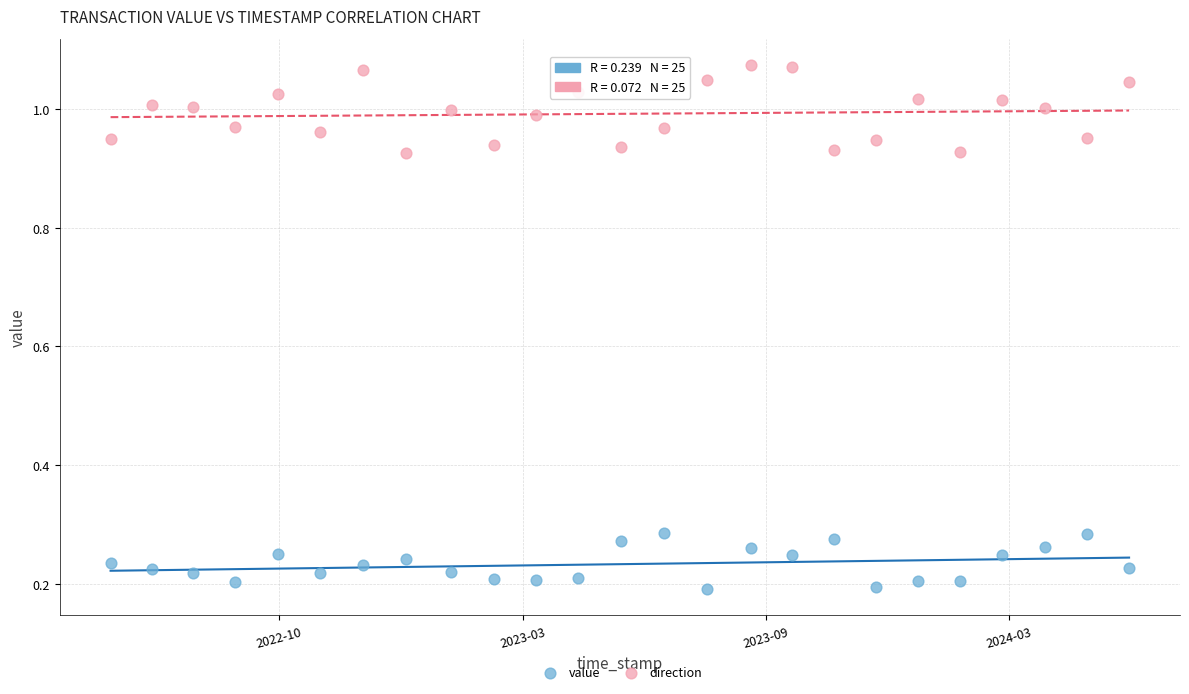

Which series contains the lowest Y value?

value